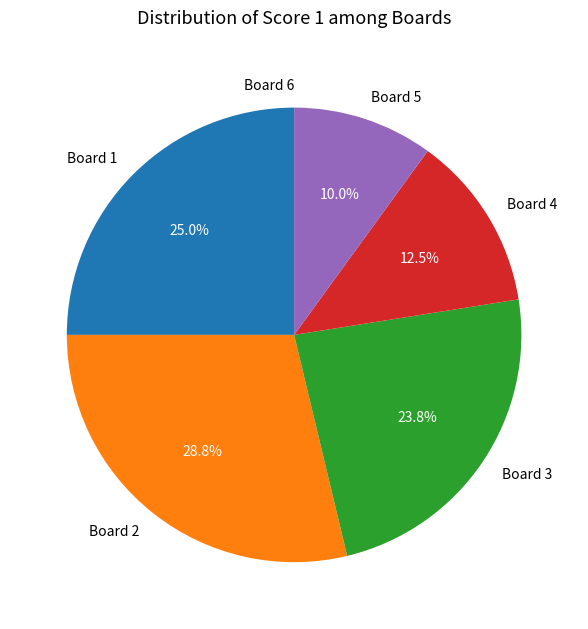

Which has a higher value, Board 3 or Board 4?

Board 3